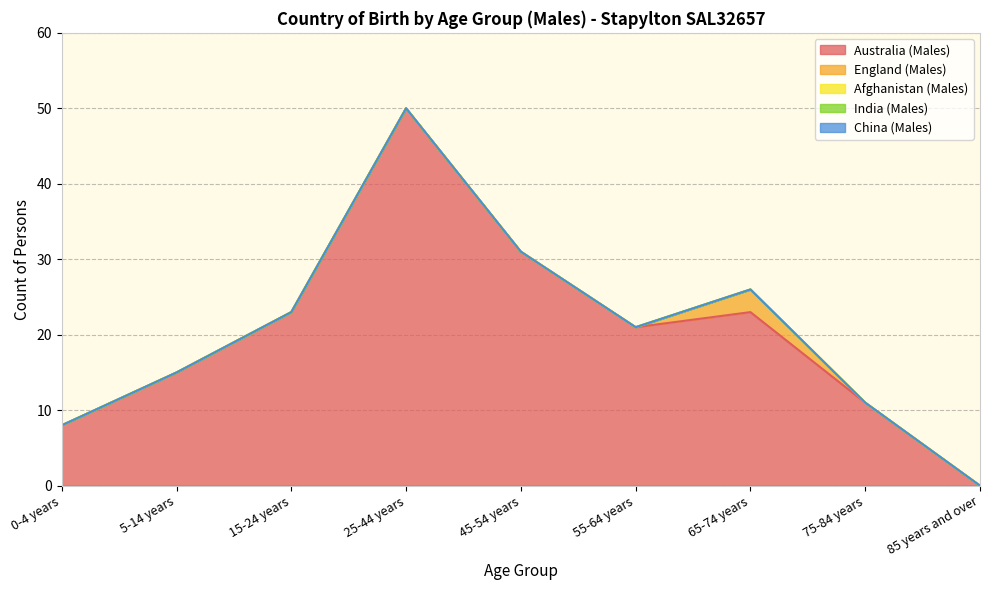

At how many categories does at least one series exceed 21?

4